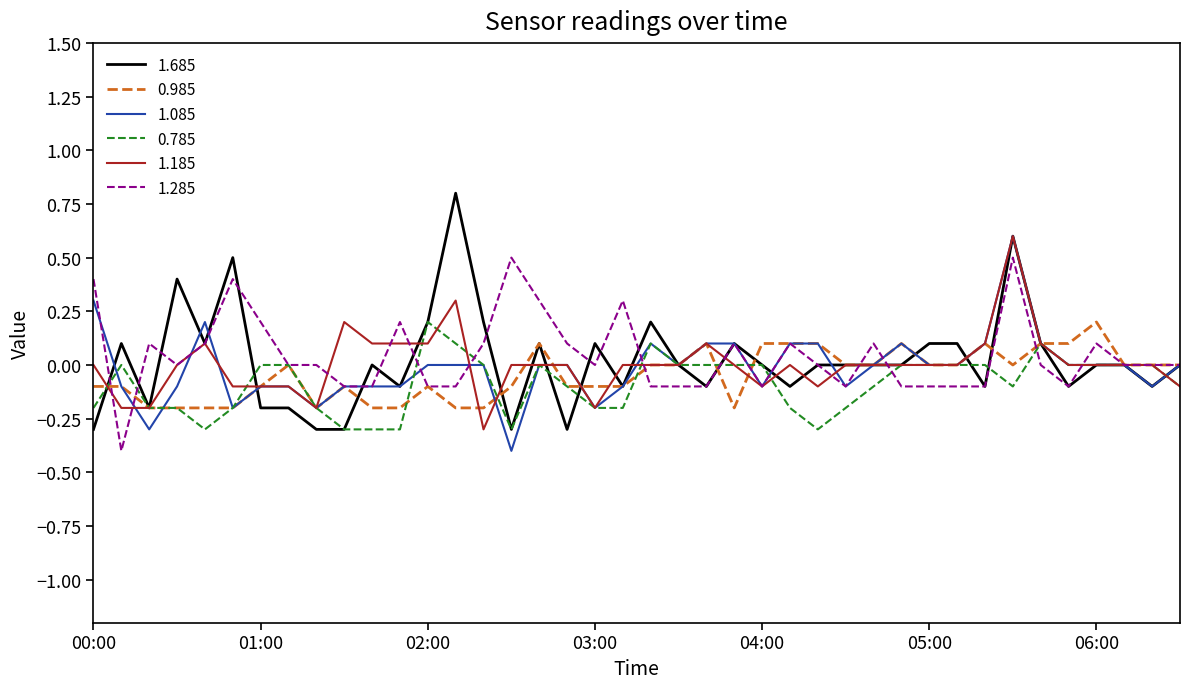

What is the maximum value for 1.285?

0.5